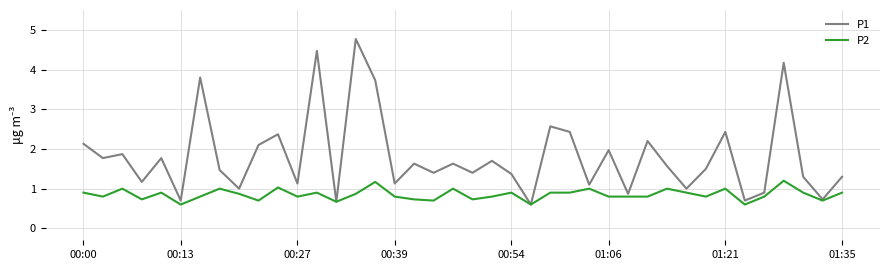

Which series has the largest total across all categories?

P1